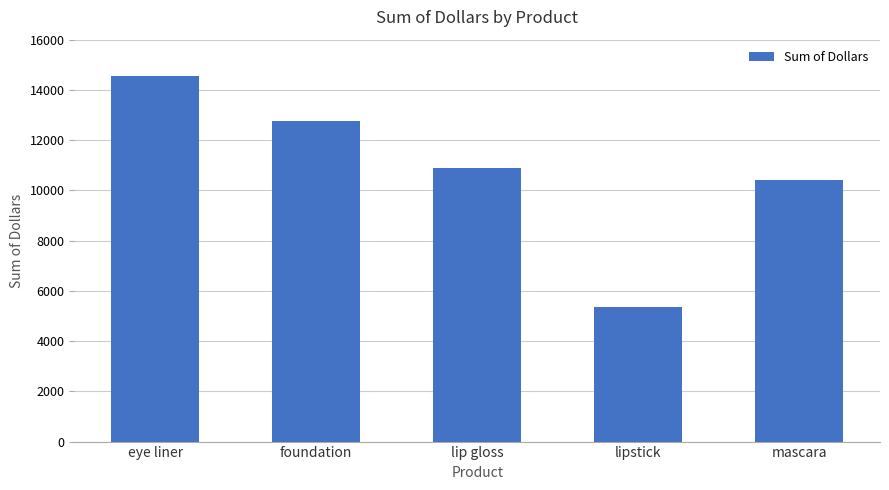

Rank the categories by value from highest to lowest.

eye liner, foundation, lip gloss, mascara, lipstick